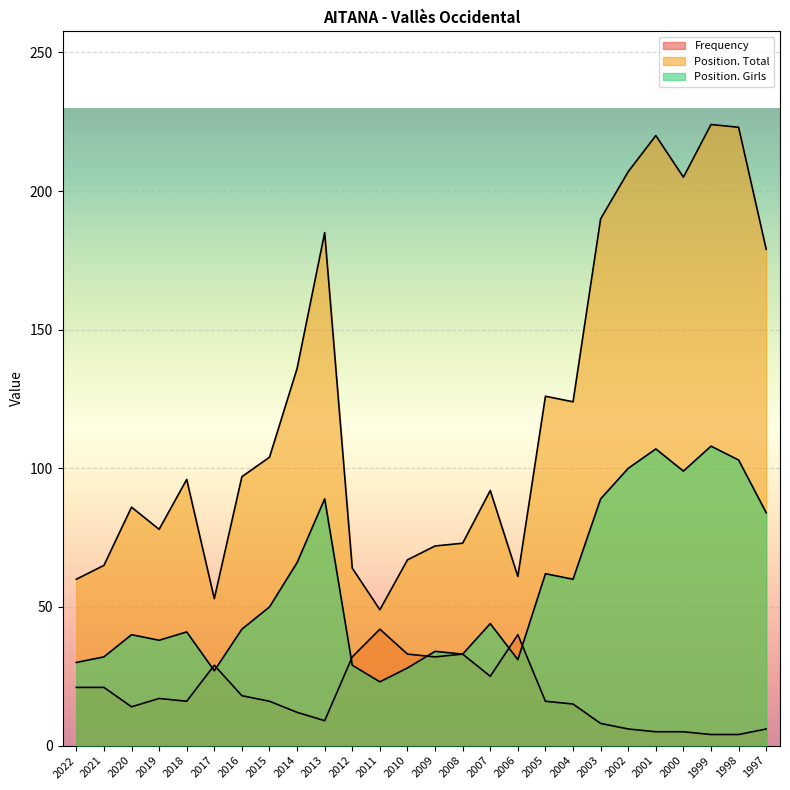

True or false: Position. Total has a value of 207 at 2014.

False